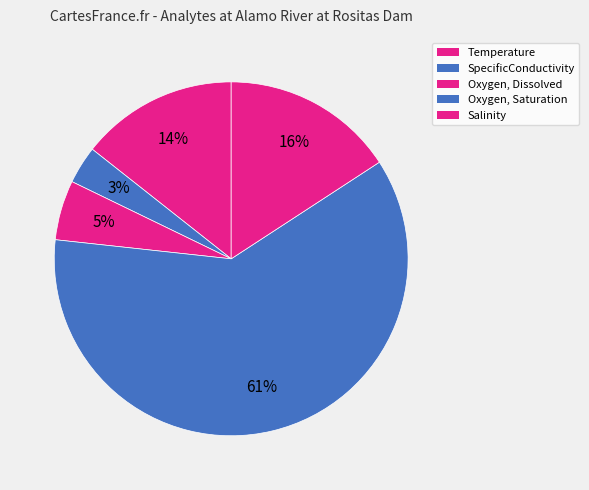

What percentage is the SpecificConductivity slice, to the nearest percent?

3%